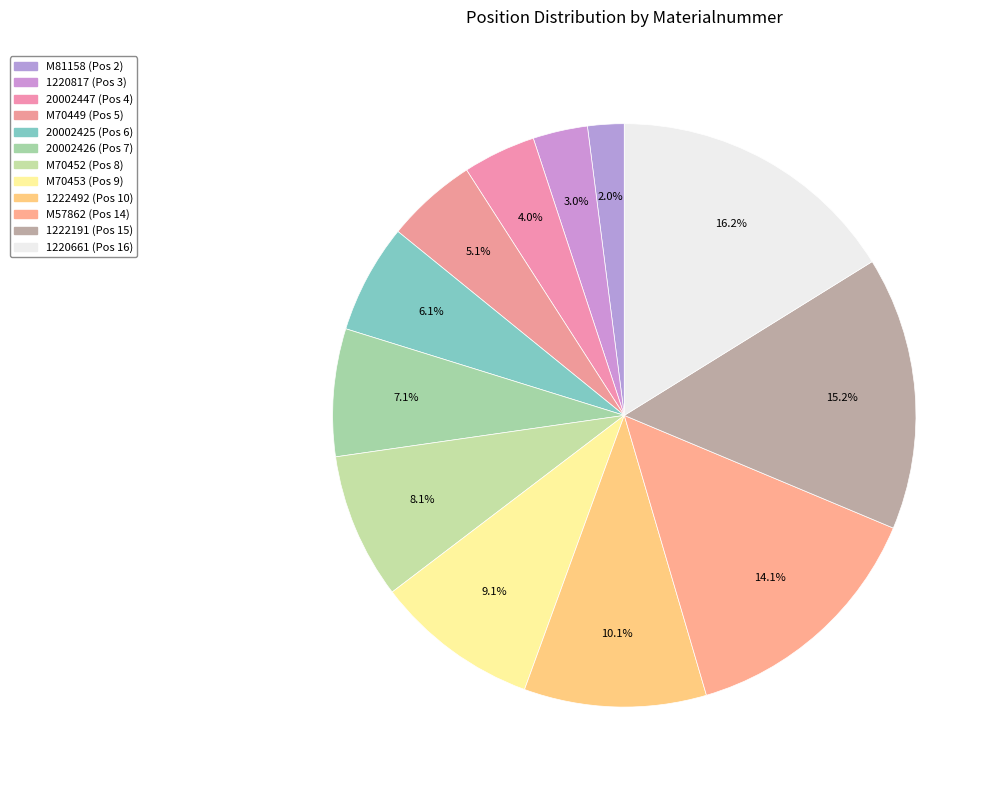

Does 1222492 represent more than half of the total?

No